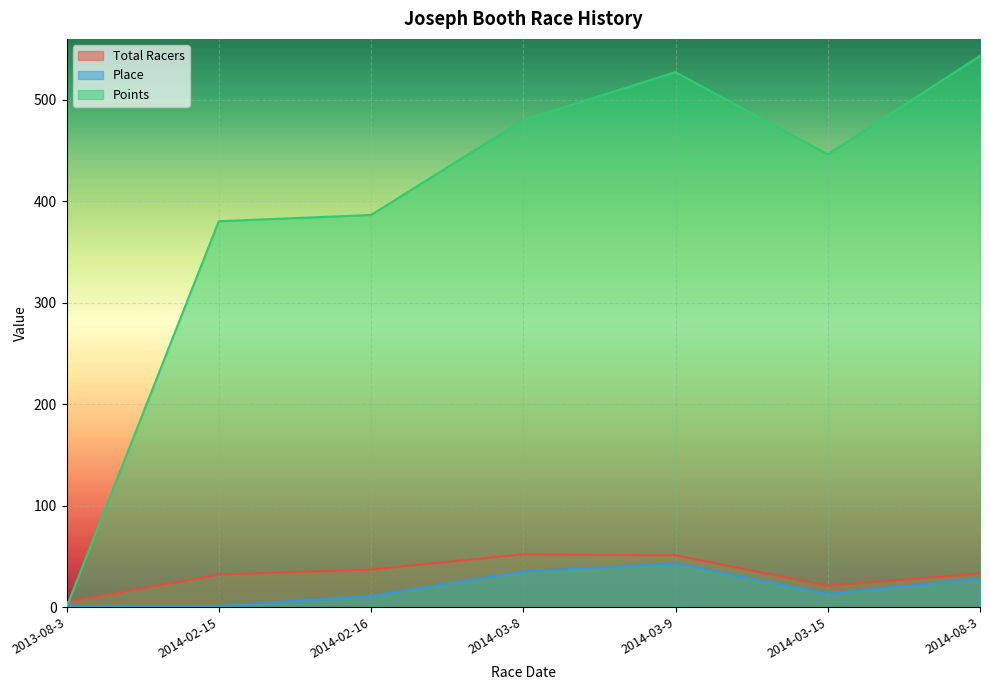

How many times do Place and Points cross each other?

1